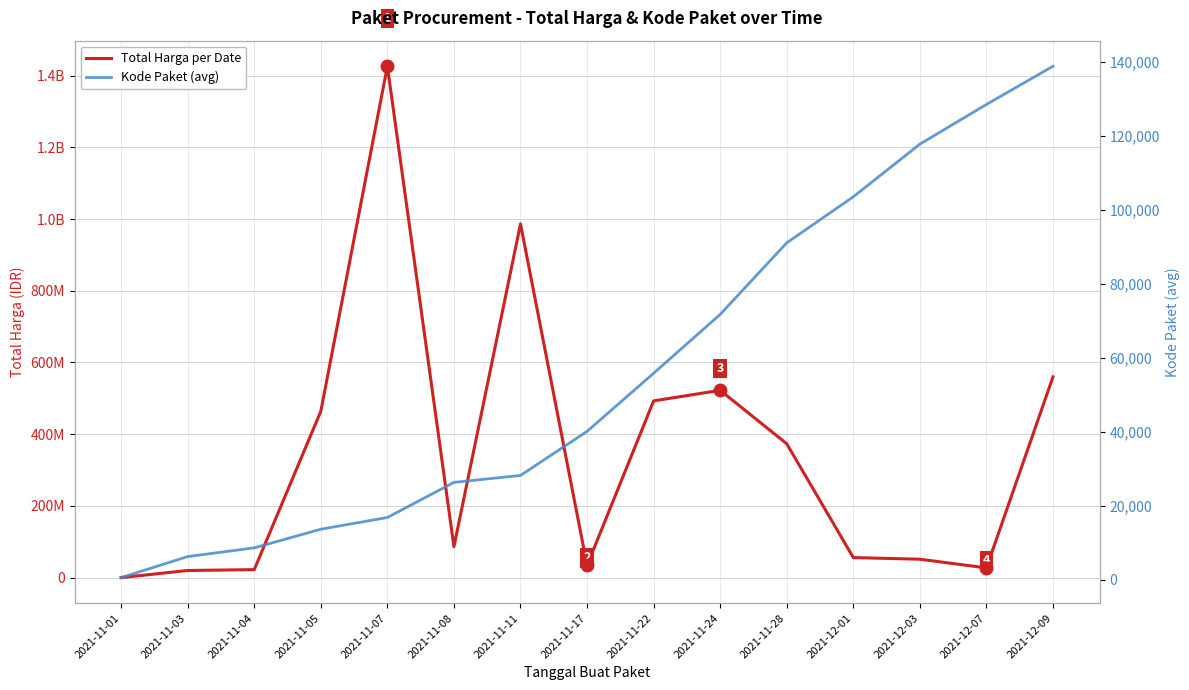

What position from the right is 2021-12-07?

2